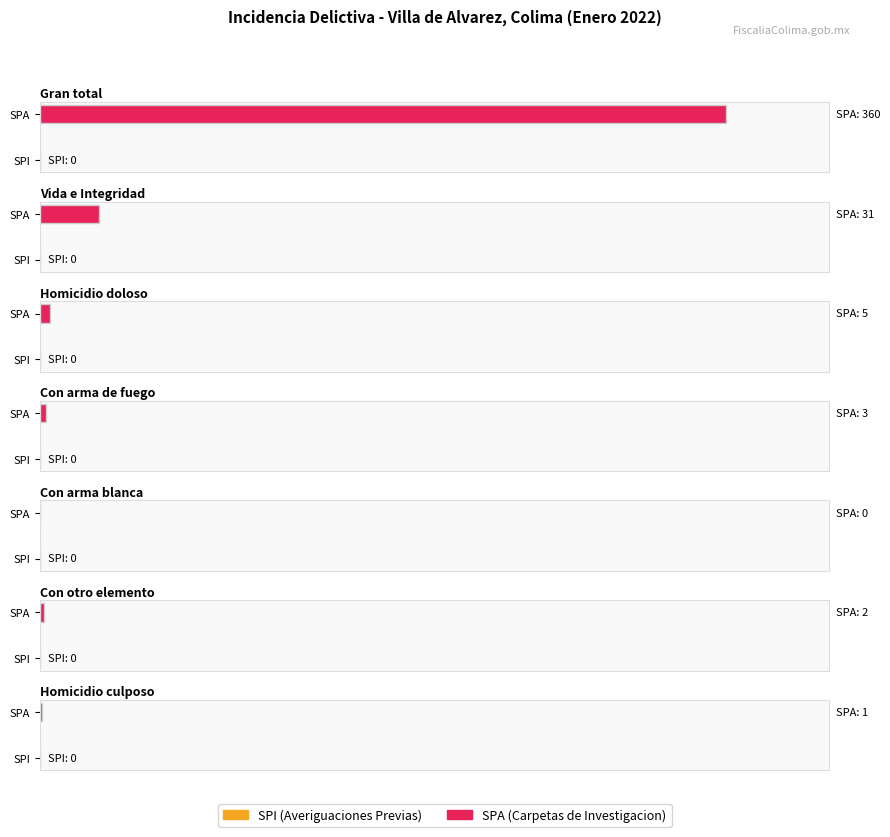

What is the maximum value for SPA (Carpetas de Investigacion)?

360